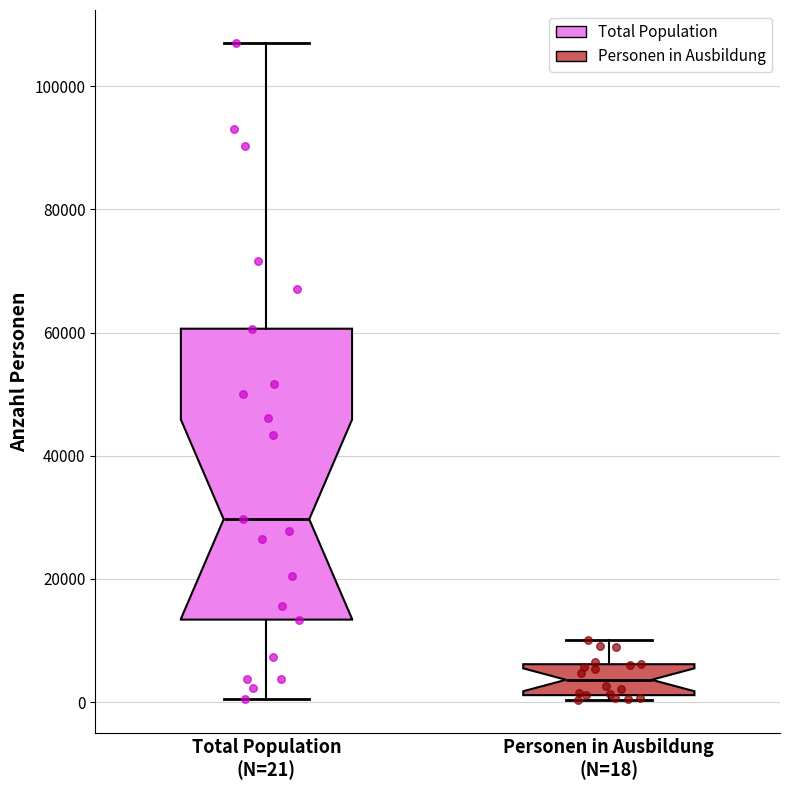

Which box has the highest median line?

Total Population (N=21)